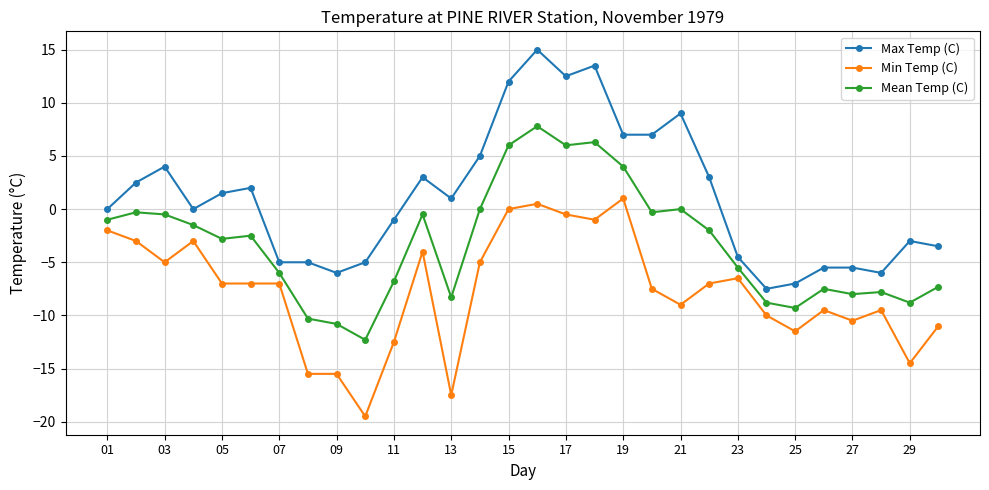

Reading left to right, what are all the values shown in this chart?

Max Temp (C): 0.0	2.5	4.0	0.0	1.5	2.0	-5.0	-5.0	-6.0	-5.0	-1.0	3.0	1.0	5.0	12.0	15.0	12.5	13.5	7.0	7.0	9.0	3.0	-4.5	-7.5	-7.0	-5.5	-5.5	-6.0	-3.0	-3.5
Min Temp (C): -2.0	-3.0	-5.0	-3.0	-7.0	-7.0	-7.0	-15.5	-15.5	-19.5	-12.5	-4.0	-17.5	-5.0	0.0	0.5	-0.5	-1.0	1.0	-7.5	-9.0	-7.0	-6.5	-10.0	-11.5	-9.5	-10.5	-9.5	-14.5	-11.0
Mean Temp (C): -1.0	-0.3	-0.5	-1.5	-2.8	-2.5	-6.0	-10.3	-10.8	-12.3	-6.8	-0.5	-8.3	0.0	6.0	7.8	6.0	6.3	4.0	-0.3	0.0	-2.0	-5.5	-8.8	-9.3	-7.5	-8.0	-7.8	-8.8	-7.3